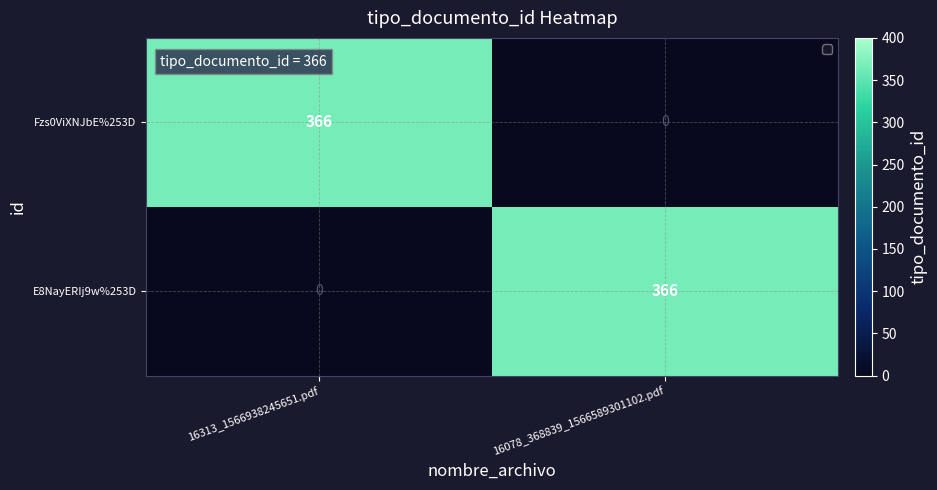

Reading left to right, extract all data points from this chart.

Fzs0ViXNJbE%253D: 366	0
E8NayERIj9w%253D: 0	366